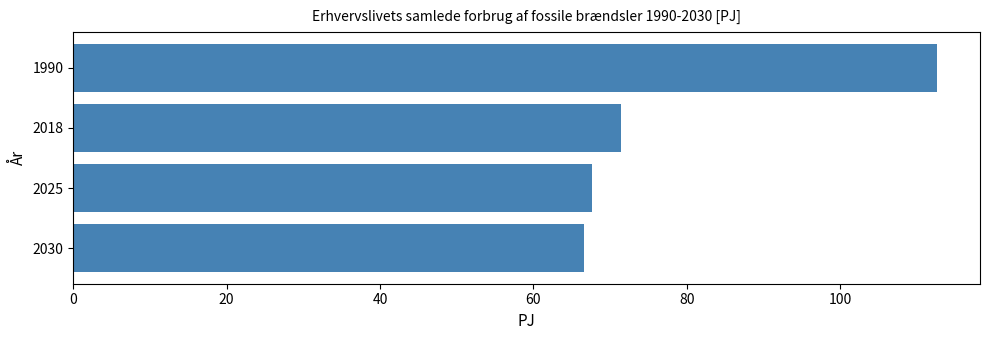

Reading bottom to top, what are all the values shown in this chart?

2030=66.6	2025=67.6	2018=71.4	1990=112.6